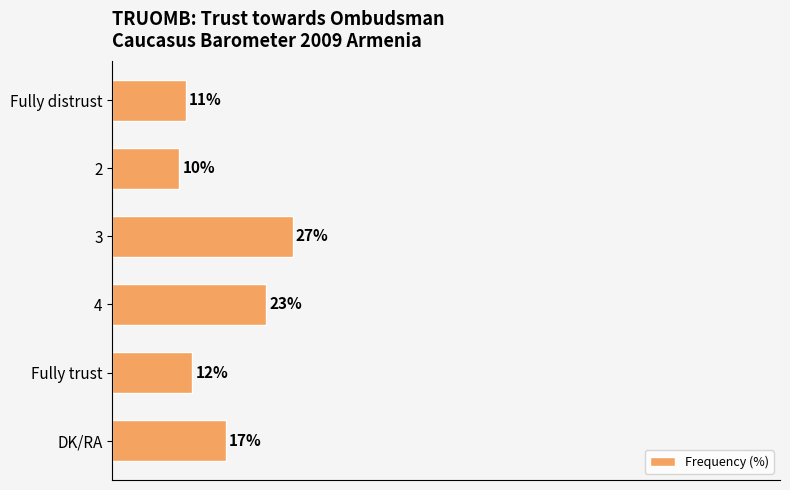

What is the label of the 1st bar from the bottom?

DK/RA